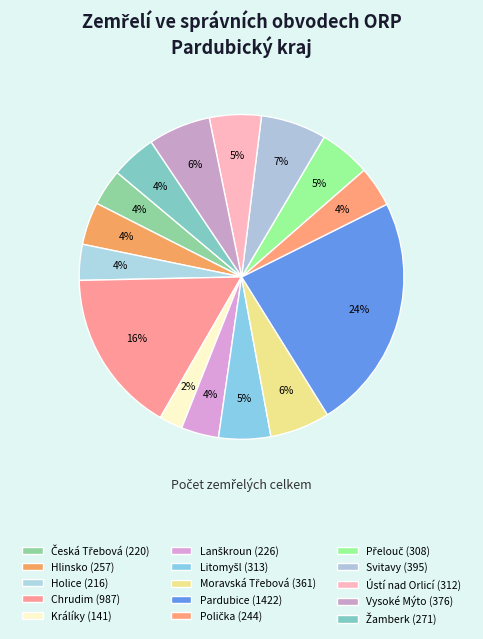

How many slices are in this pie chart?

15